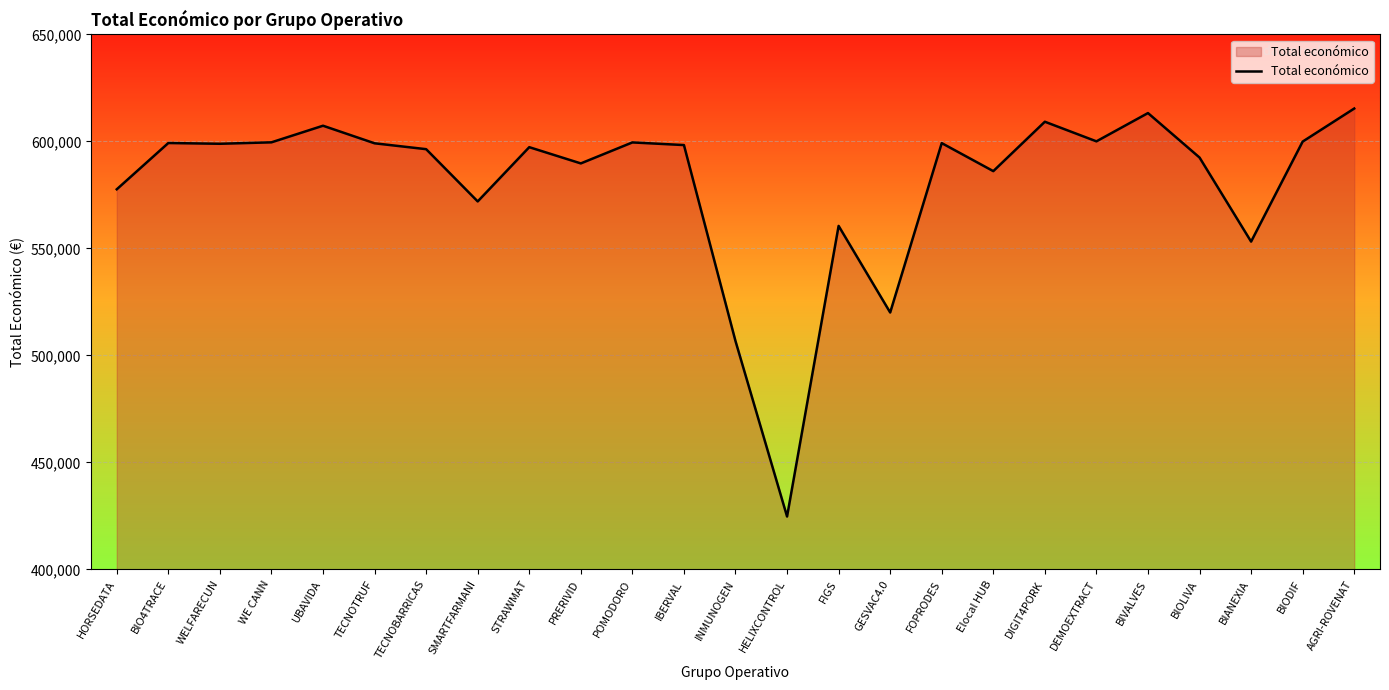

Which has a higher value, IBERVAL or SMARTFARMANI?

IBERVAL